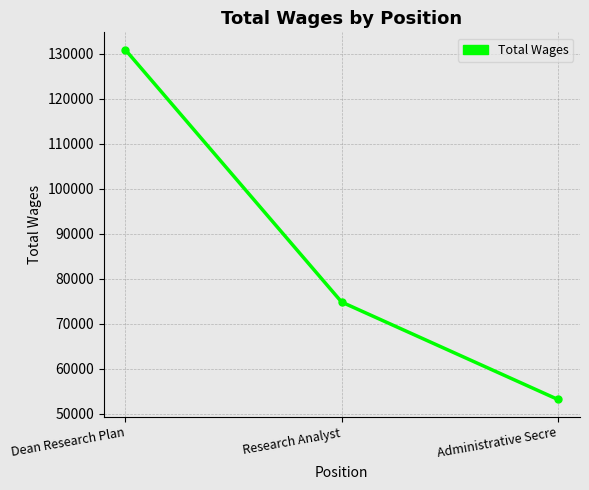

What is the average value?

86331